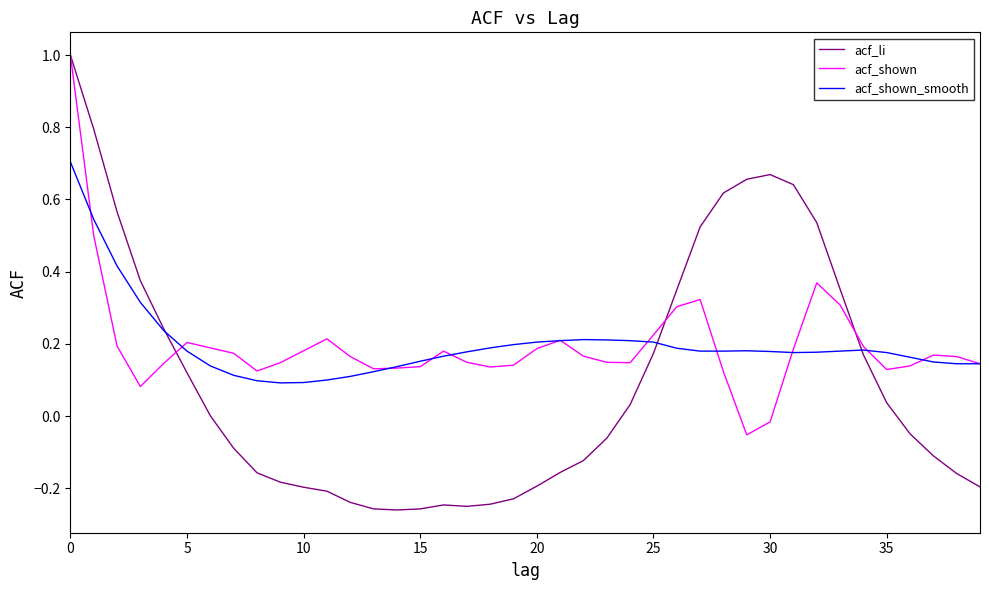

What is the greatest value displayed?

1.0